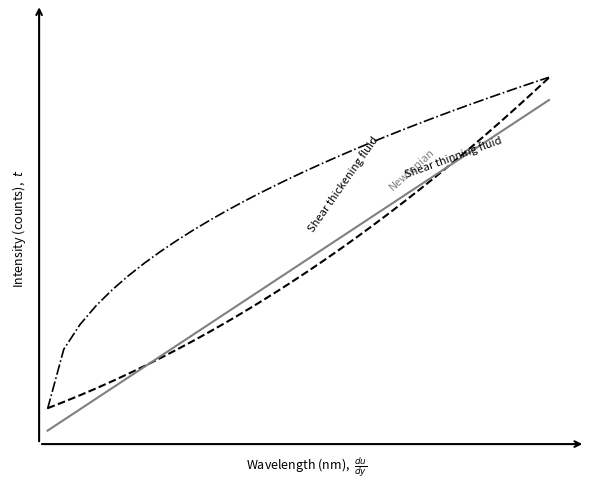

Is this an area chart (filled region under the line)?

No